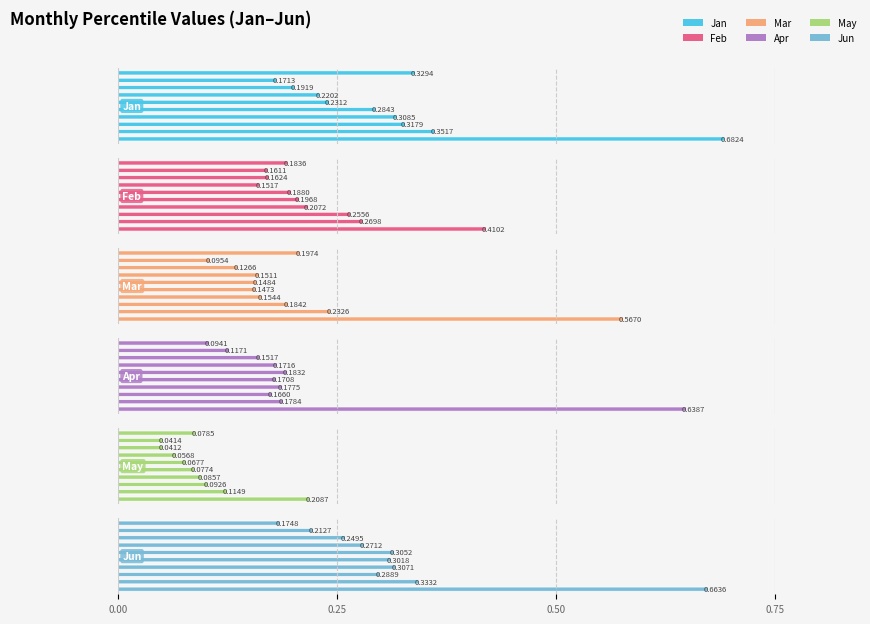

Reading left to right, list all the values displayed in this chart.

Jan: pct05=0.3	pct15=0.2	pct25=0.2	pct35=0.2	pct45=0.2	pct55=0.3	pct65=0.3	pct75=0.3	pct85=0.4	pct95=0.7
Feb: pct05=0.2	pct15=0.2	pct25=0.2	pct35=0.2	pct45=0.2	pct55=0.2	pct65=0.2	pct75=0.3	pct85=0.3	pct95=0.4
Mar: pct05=0.2	pct15=0.1	pct25=0.1	pct35=0.2	pct45=0.1	pct55=0.1	pct65=0.2	pct75=0.2	pct85=0.2	pct95=0.6
Apr: pct05=0.1	pct15=0.1	pct25=0.2	pct35=0.2	pct45=0.2	pct55=0.2	pct65=0.2	pct75=0.2	pct85=0.2	pct95=0.6
May: pct05=0.1	pct15=0.0	pct25=0.0	pct35=0.1	pct45=0.1	pct55=0.1	pct65=0.1	pct75=0.1	pct85=0.1	pct95=0.2
Jun: pct05=0.2	pct15=0.2	pct25=0.2	pct35=0.3	pct45=0.3	pct55=0.3	pct65=0.3	pct75=0.3	pct85=0.3	pct95=0.7